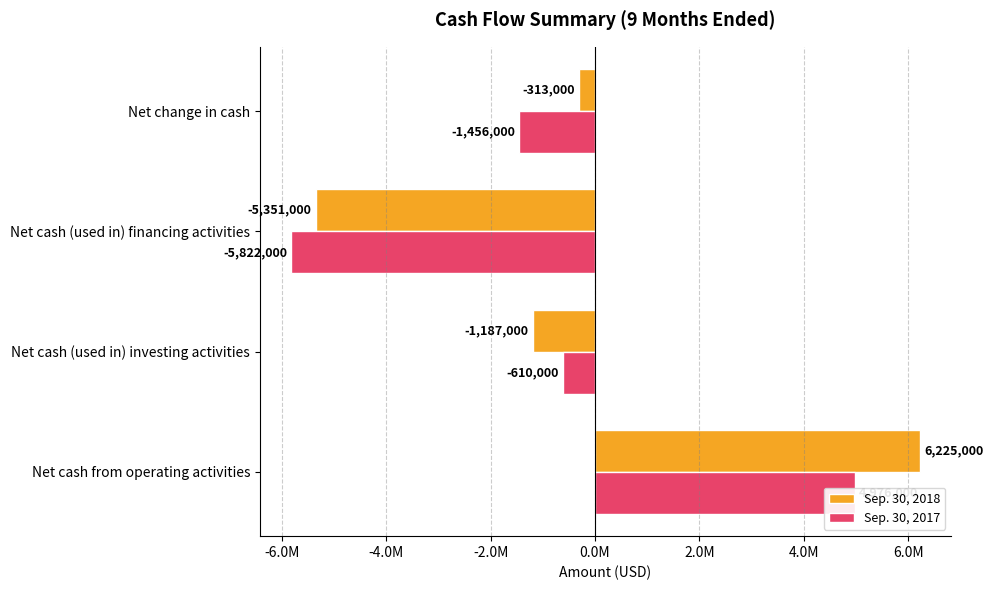

What is the sum of all Sep. 30, 2017 values?

-2912000